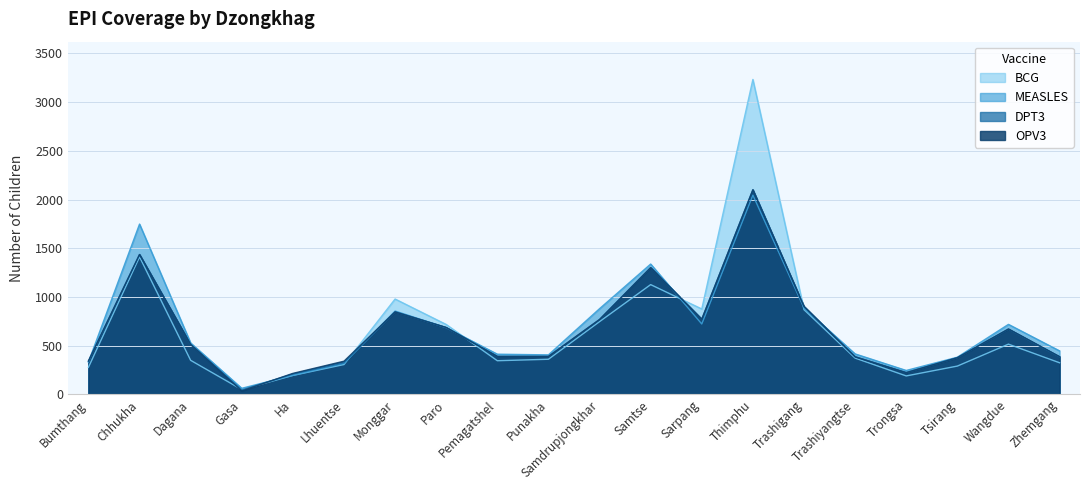

Which series ends up on top after the final intersection of DPT3 and BCG?

DPT3